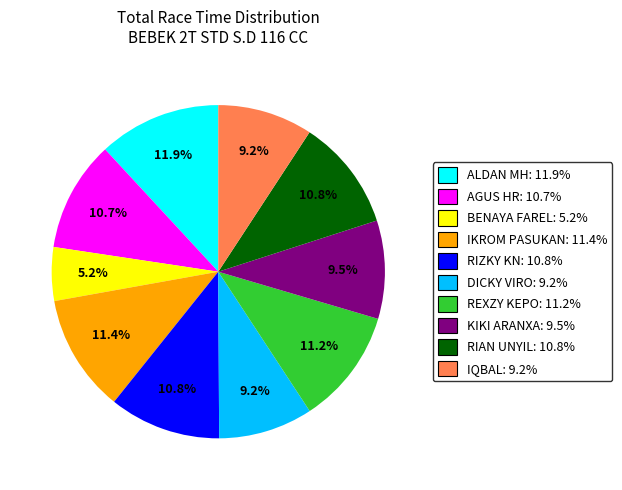

To the nearest percent, what is the difference between the largest and smallest slice percentages?

7%